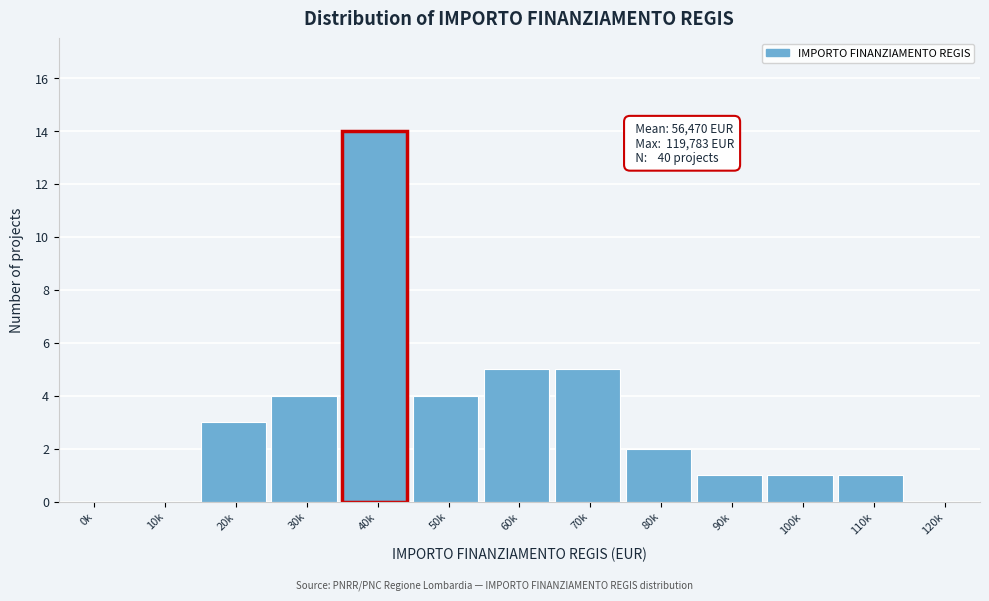

Reading right to left, transcribe all the data shown in this chart.

120k=0	110k=1	100k=1	90k=1	80k=2	70k=5	60k=5	50k=4	40k=14	30k=4	20k=3	10k=0	0k=0